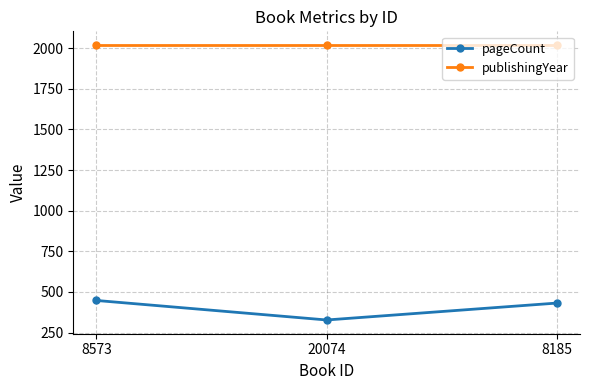

What position from the left is 20074?

2